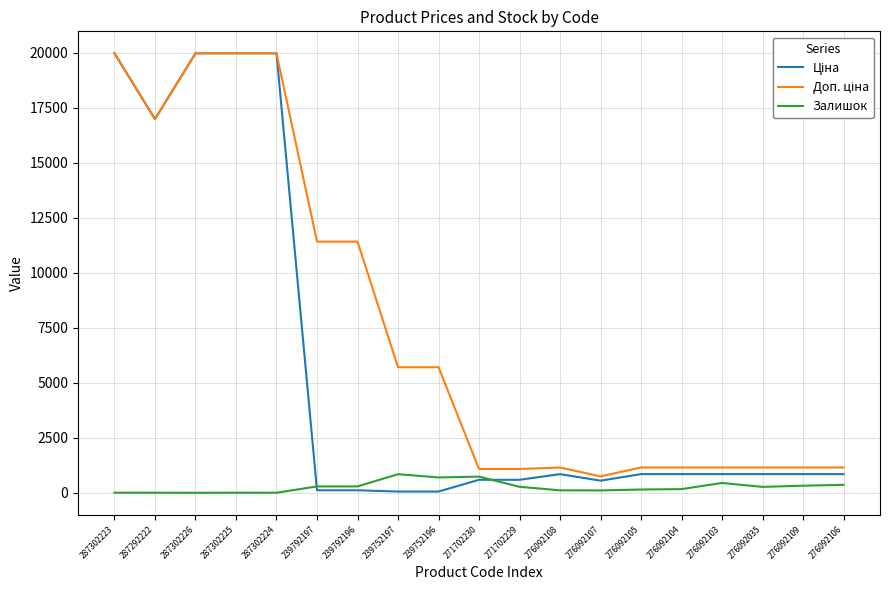

At how many categories does at least one series exceed 16764?

5